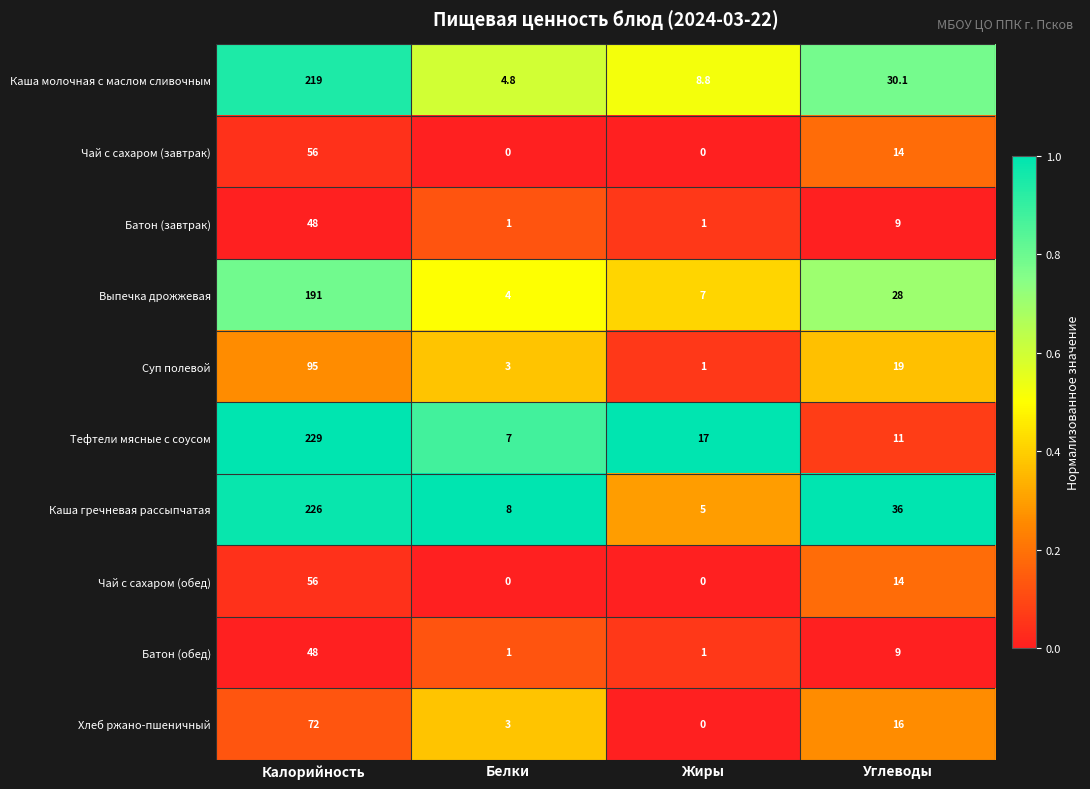

What is the minimum value for Тефтели мясные с соусом?

7.0